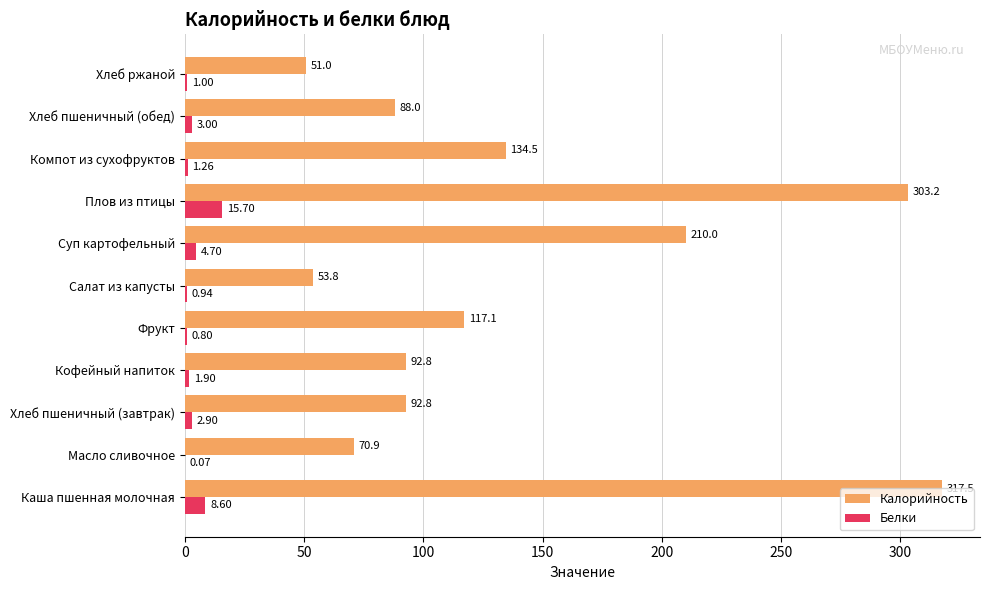

Which series changed the most between Плов из птицы and Хлеб пшеничный (обед)?

Калорийность